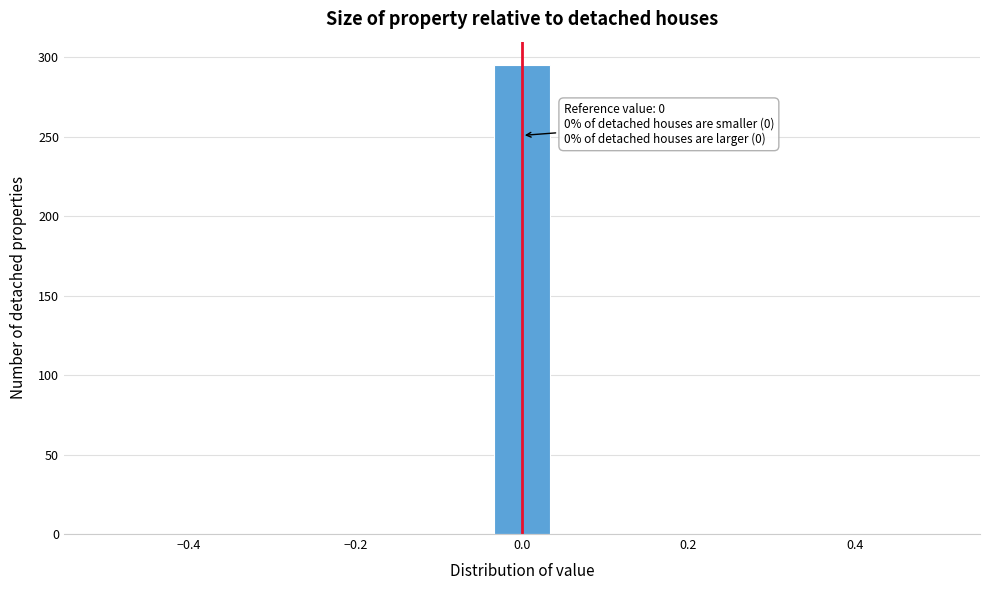

Read against the x-axis, roughly where is the centre of the tallest bar?

0.00